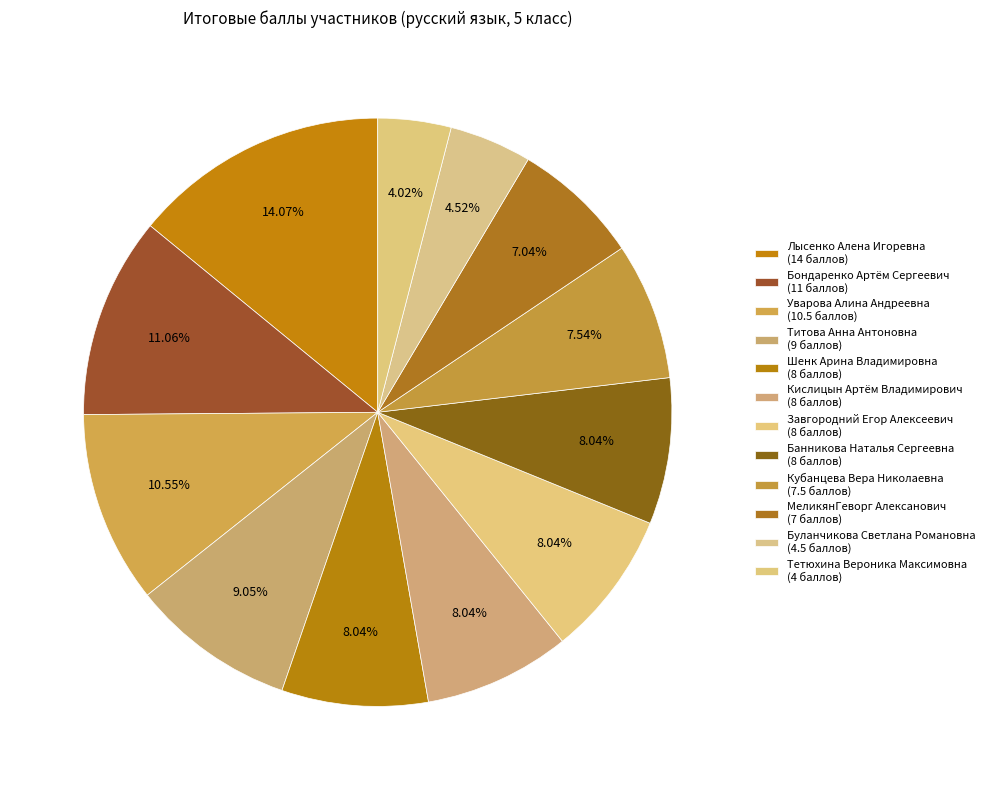

What percentage is the МеликянГеворг Алексанович slice, to the nearest percent?

7%